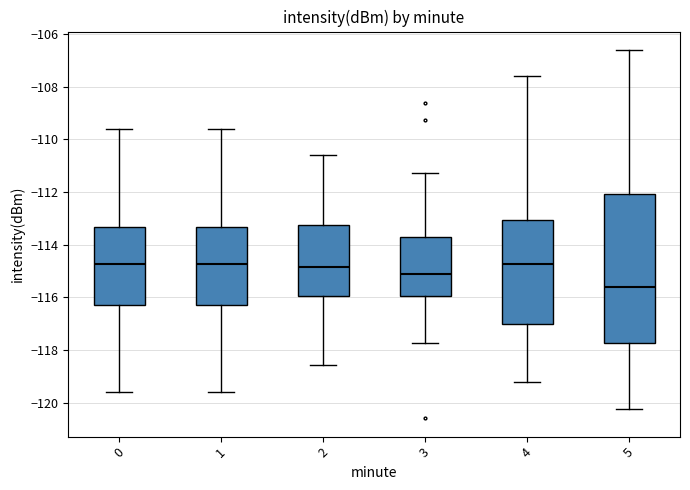

Reading left to right, read every box against the y-axis: the position of its median line, the range the box covers, and the ends of its whiskers. The values are not printed on the chart, so give them approximately, as read against the axis.

0: median -114.8, box -116.2 to -113.4, whiskers -119.6 to -109.6
1: median -114.8, box -116.2 to -113.4, whiskers -119.6 to -109.6
2: median -114.8, box -116.0 to -113.2, whiskers -118.6 to -110.6
3: median -115.2, box -116.0 to -113.8, whiskers -117.8 to -111.2
4: median -114.8, box -117.0 to -113.0, whiskers -119.2 to -107.6
5: median -115.6, box -117.8 to -112.0, whiskers -120.2 to -106.6